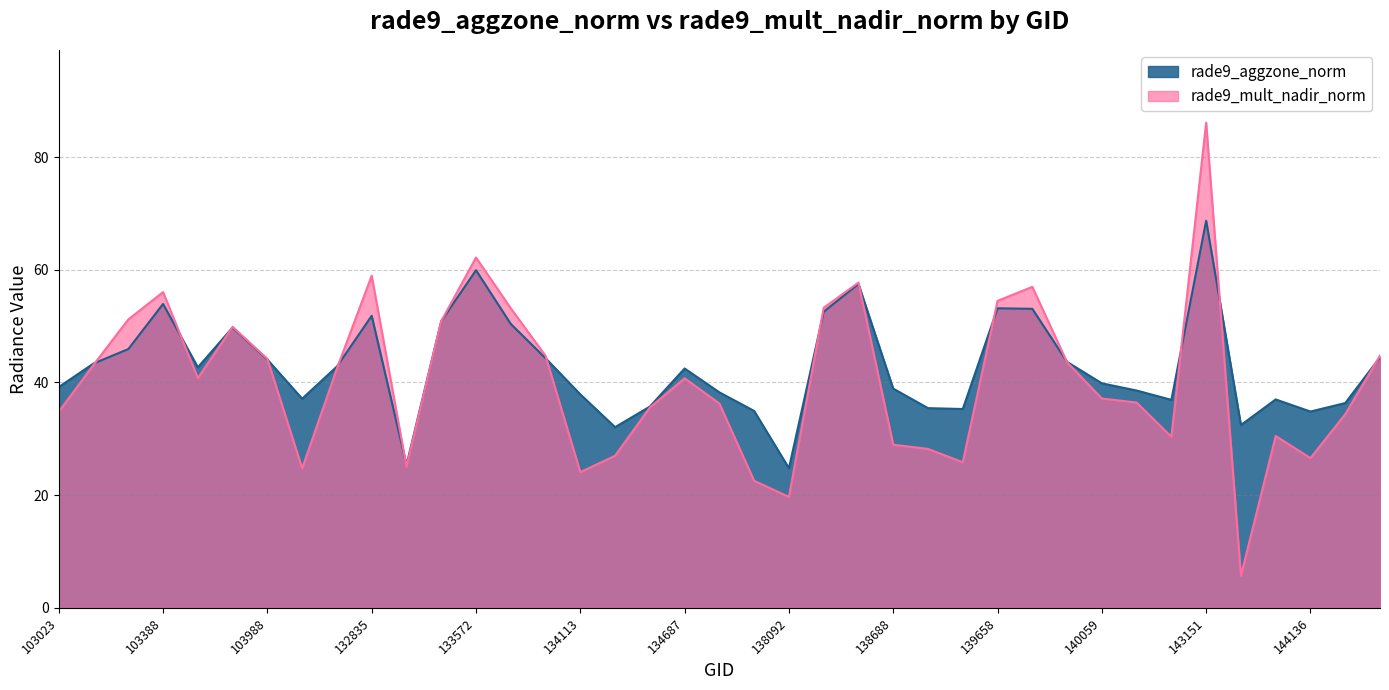

Rank the categories by rade9_aggzone_norm value from lowest to highest.

138092, 133209, 134124, 143329, 144136, 137713, 138881, 138868, 134308, 144330, 143138, 144124, 132111, 134113, 137701, 142941, 138688, 103023, 140059, 134687, 103625, 132656, 103031, 139866, 103988, 133944, 144930, 103142, 103745, 133749, 133392, 132835, 138282, 139851, 139658, 103388, 138477, 133572, 143151